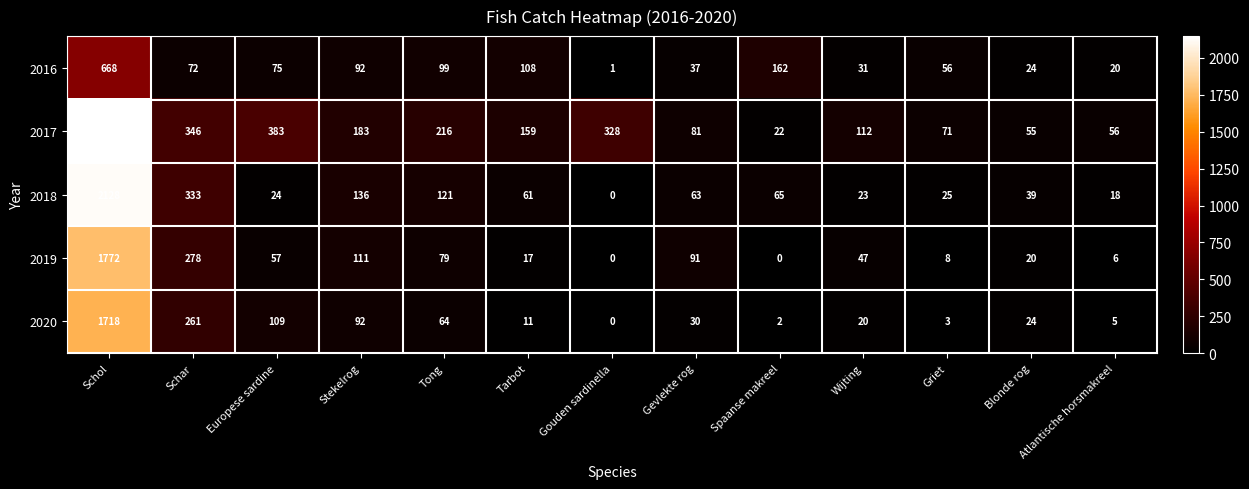

At which label is 2020 closest to 859?

Schar